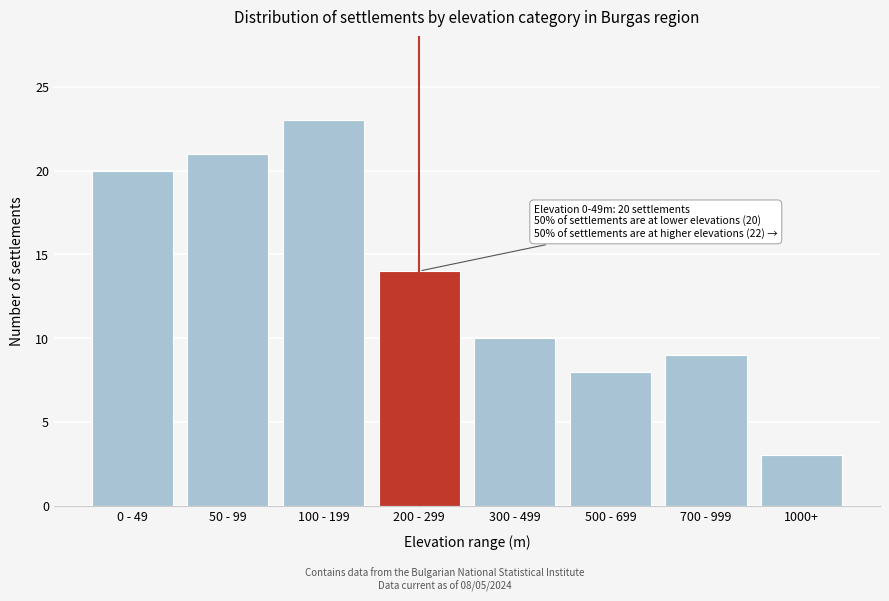

Reading left to right, transcribe all the data shown in this chart.

0 - 49=20	50 - 99=21	100 - 199=23	200 - 299=14	300 - 499=10	500 - 699=8	700 - 999=9	1000+=3